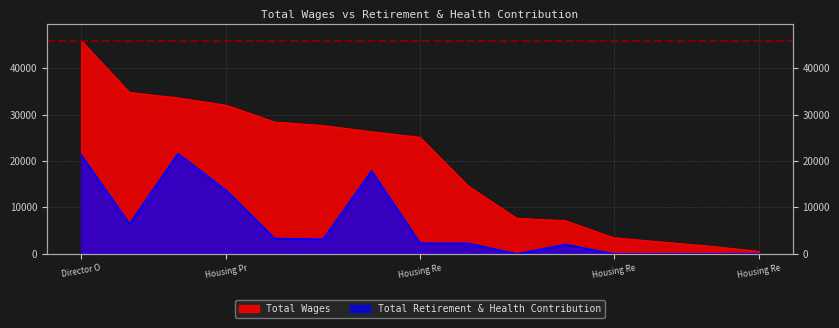

Rank the categories by Total Wages value from lowest to highest.

Housing Resources Case Manager, Housing Resources Programs Assistant, Housing Program Assistant, Housing Resources Coordinator I, Housing Program Manager, Housing Programs Assistant, Housing Resources Coordinator I, Housing Resources Coordinator I -Eth, Housing Resources Coordinator II, Shelter Coordinator, Shelter Coordinator, Housing Programs Manager, Housing Resources Counselor, Housing Resources Counselor, Director Of Housing Resources